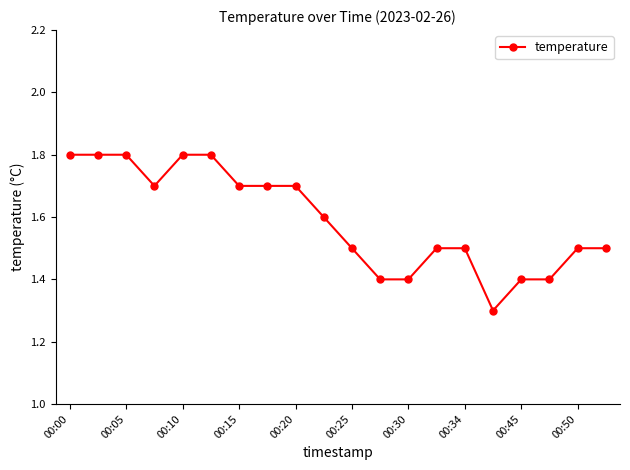

What is the greatest value displayed?

1.8